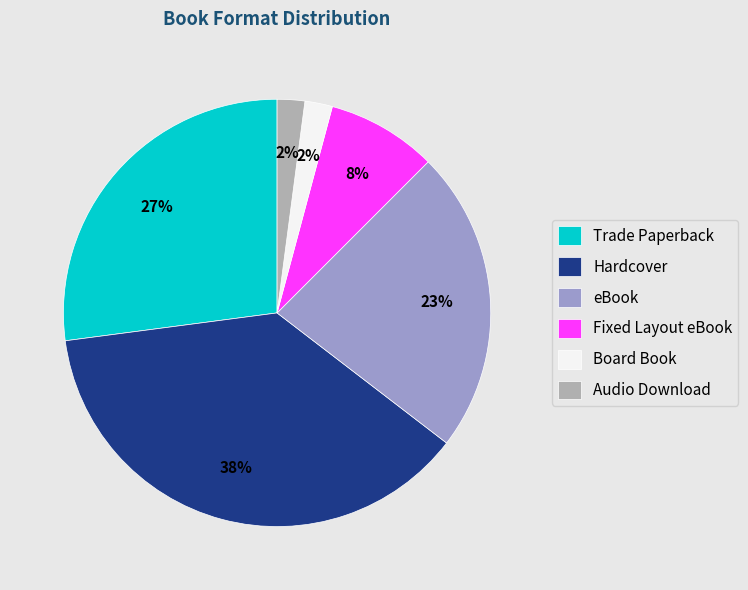

True or false: Trade Paperback accounts for 38% of the total.

False